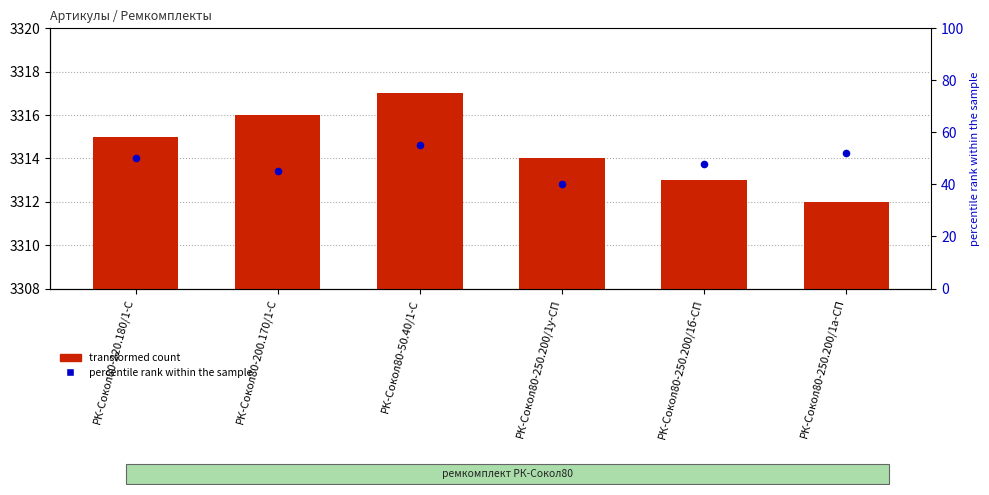

Is the value of transformed count at РК-Сокол80-250.200/1а-СП greater than the value of percentile rank within the sample at РК-Сокол80-250.200/1а-СП?

Yes